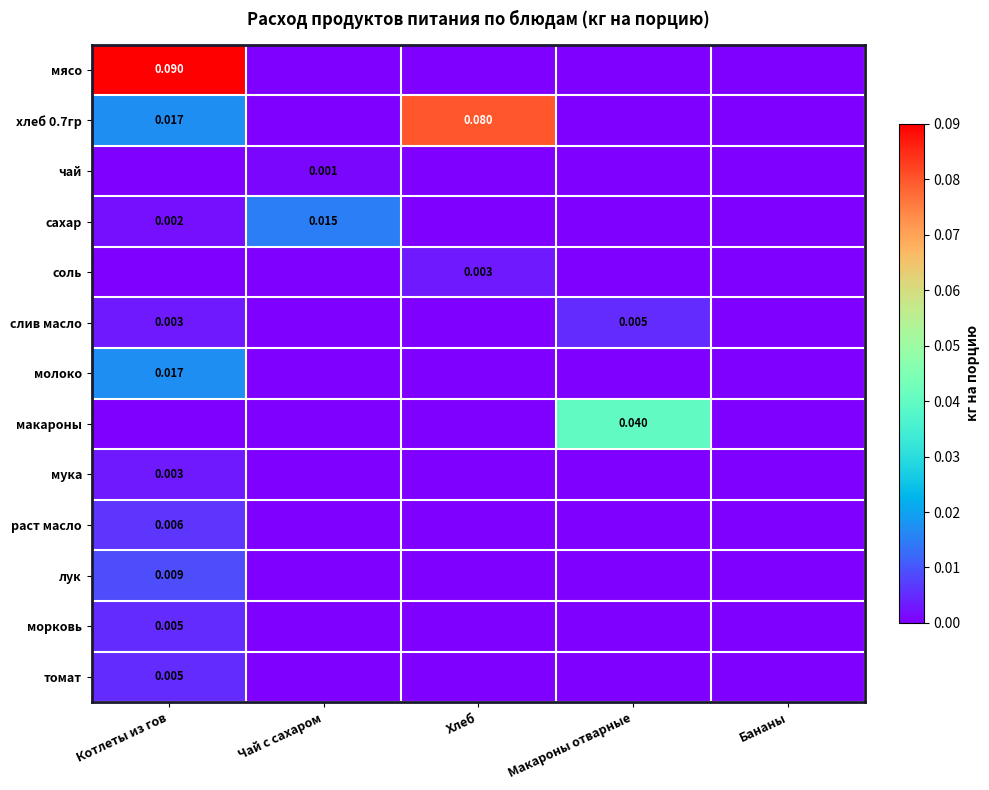

How many positive values does the томат series have?

1